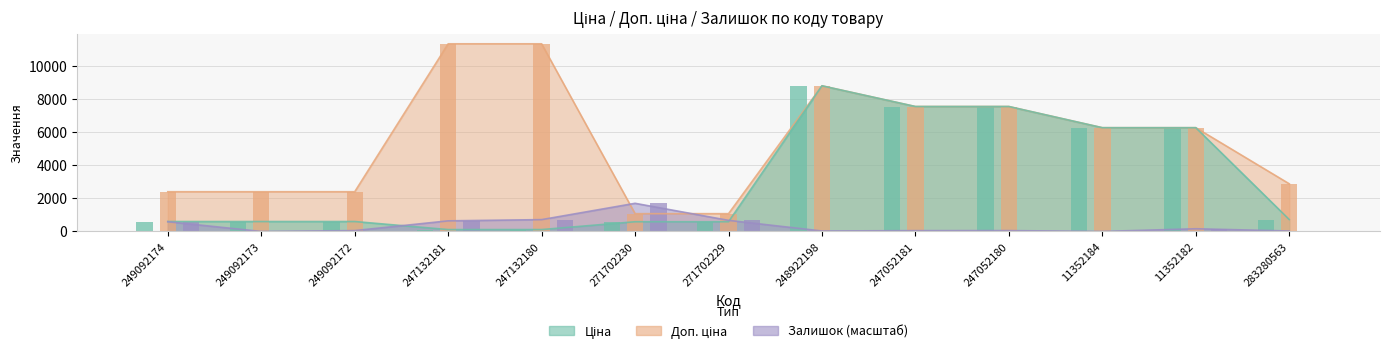

True or false: Залишок has a value of 0.0 at 11352184.

True